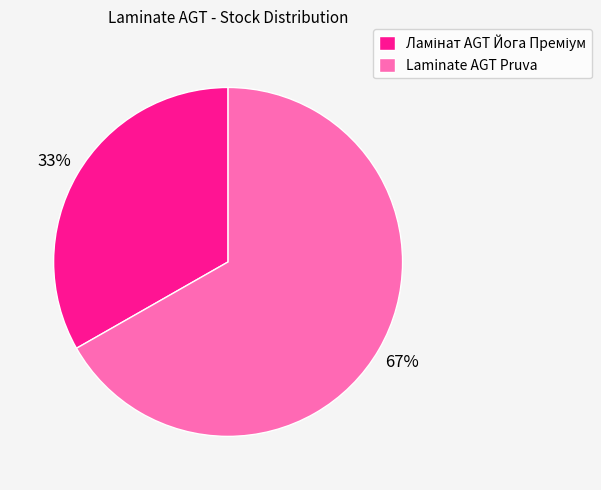

The Laminate AGT Pruva slice represents 67% of the pie. True or false?

True